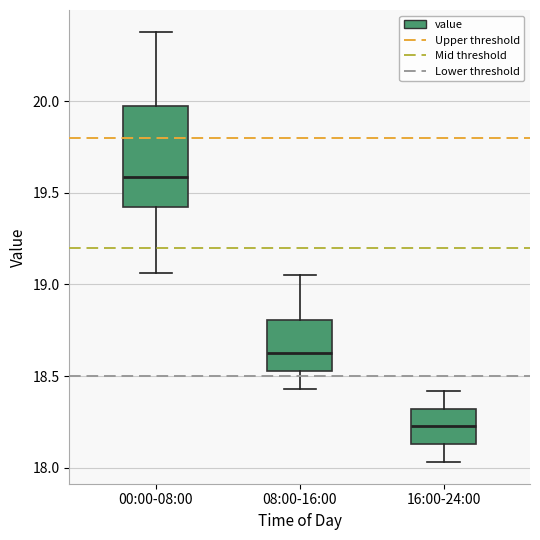

Comparing the boxes themselves (not the whiskers), which one is the tallest?

00:00-08:00